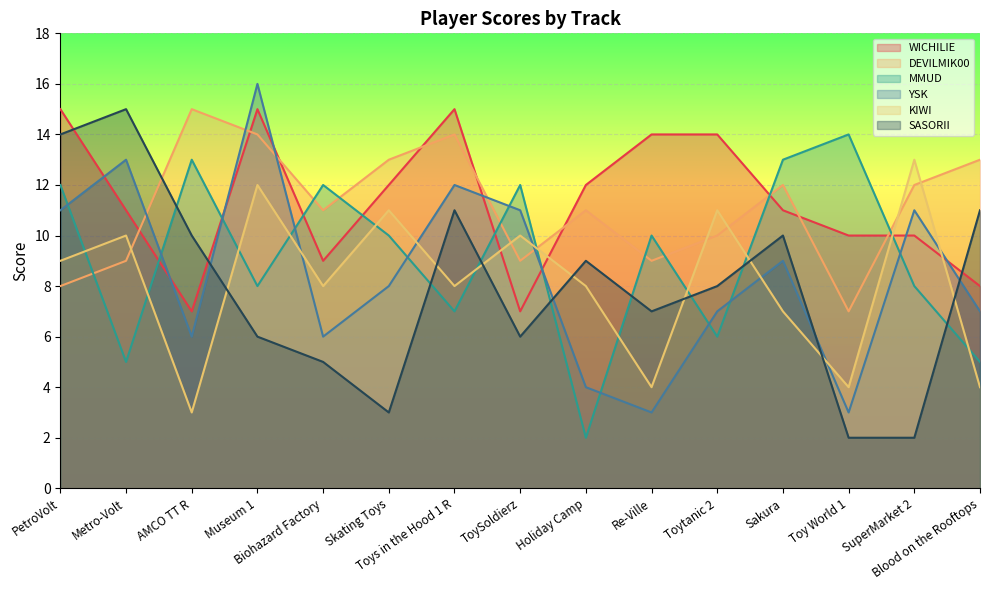

Between AMCO TT R and Re-Ville, which is larger?

Re-Ville